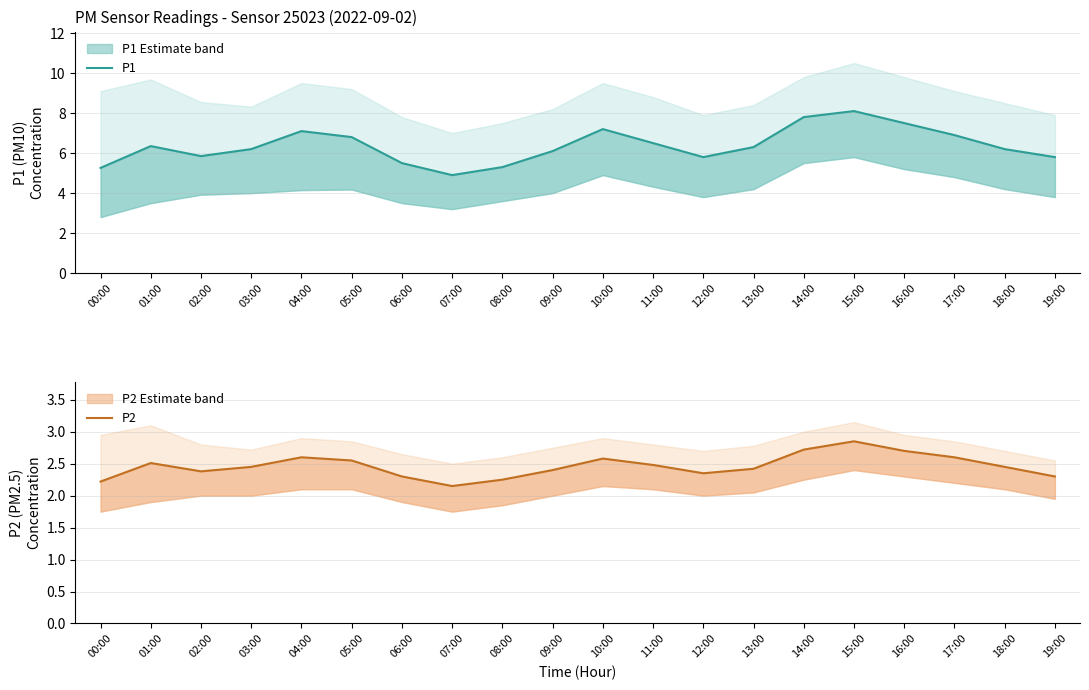

What value does the P2 series have at 13:00?

2.4